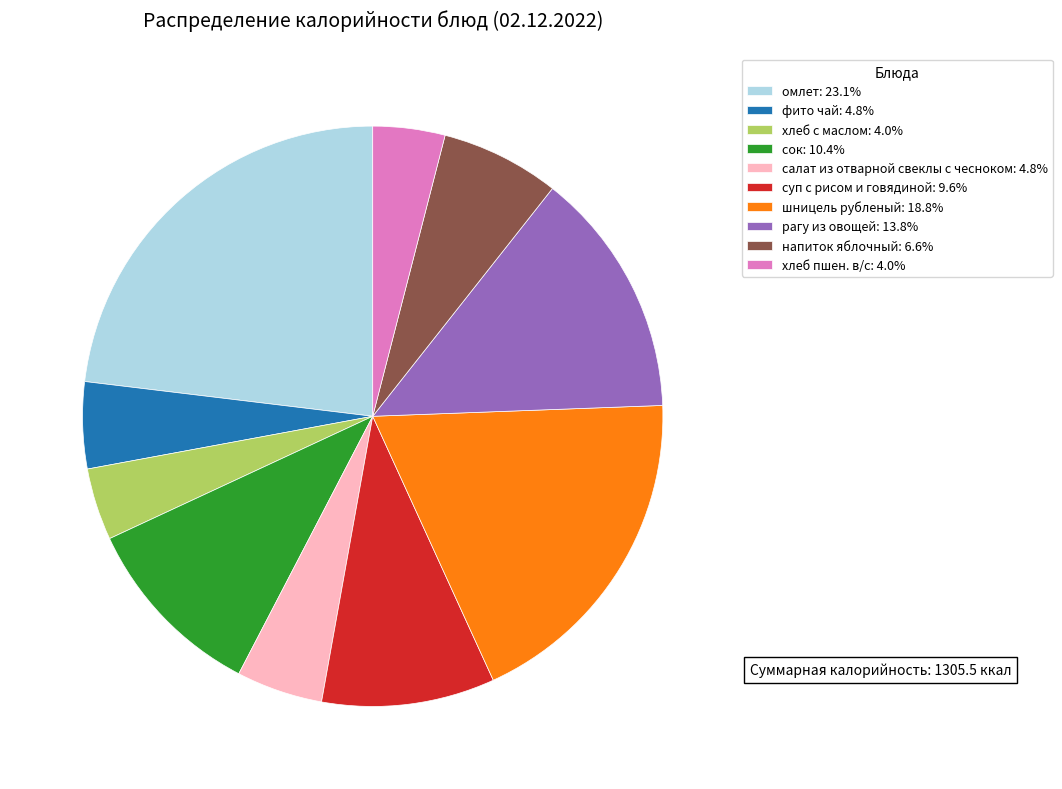

The сок slice represents 25% of the pie. True or false?

False